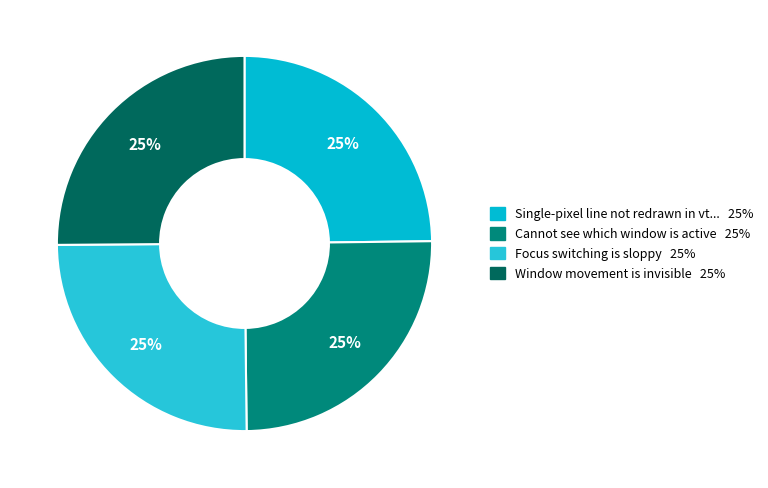

Which category has the smallest portion of the pie?

Single-pixel line not redrawn in vterm